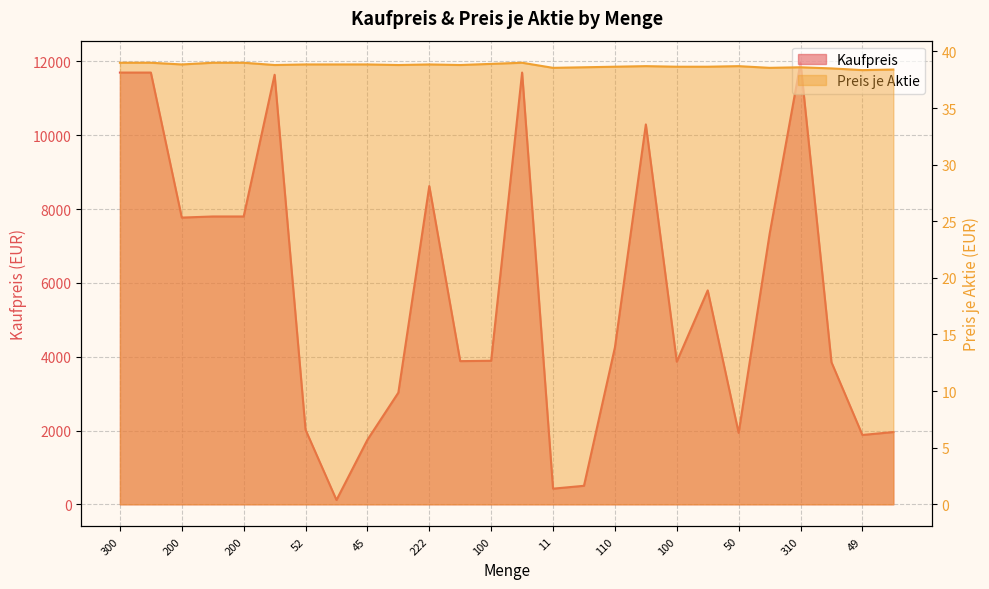

How many categories are shown in the chart?

26